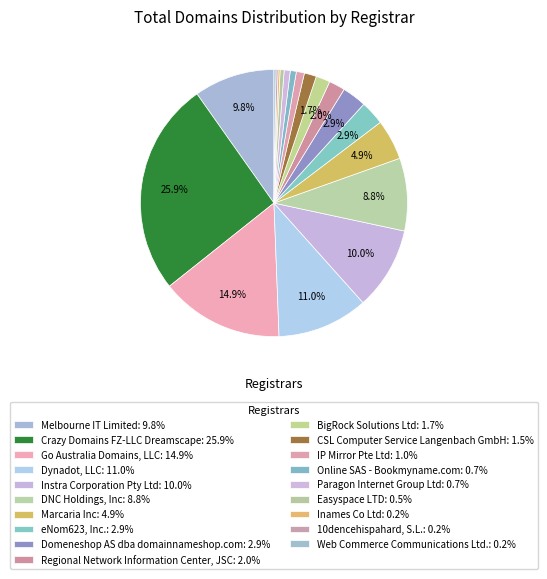

Rank the categories by value from lowest to highest.

Inames Co Ltd, 10dencehispahard, S.L., Web Commerce Communications Ltd., Easyspace LTD, Online SAS - Bookmyname.com, Paragon Internet Group Ltd, IP Mirror Pte Ltd, CSL Computer Service Langenbach GmbH, BigRock Solutions Ltd, Regional Network Information Center, JSC, eNom623, Inc., Domeneshop AS dba domainnameshop.com, Marcaria Inc, DNC Holdings, Inc, Melbourne IT Limited, Instra Corporation Pty Ltd, Dynadot, LLC, Go Australia Domains, LLC, Crazy Domains FZ-LLC Dreamscape